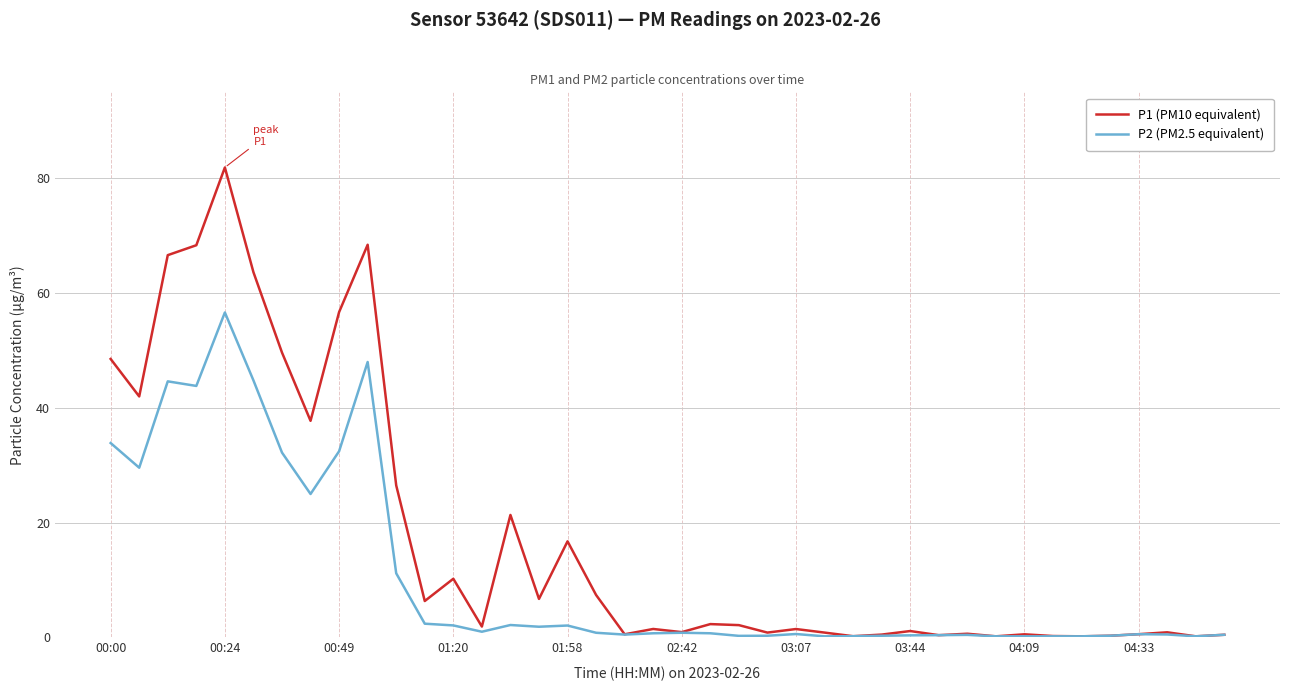

What is the greatest value displayed?

81.9